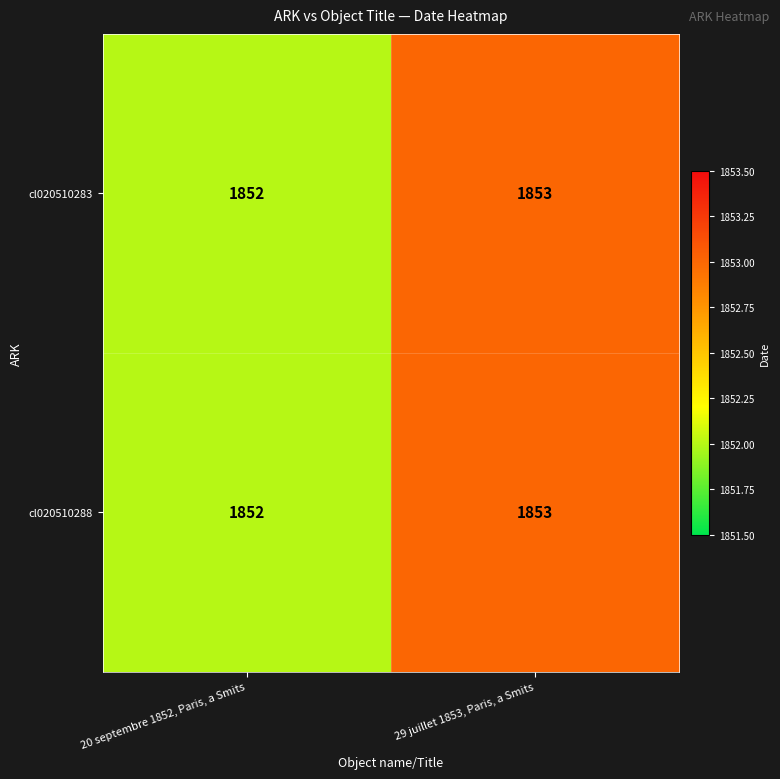

What is the total value across all series at 20 septembre 1852, Paris, a Smits?

3704